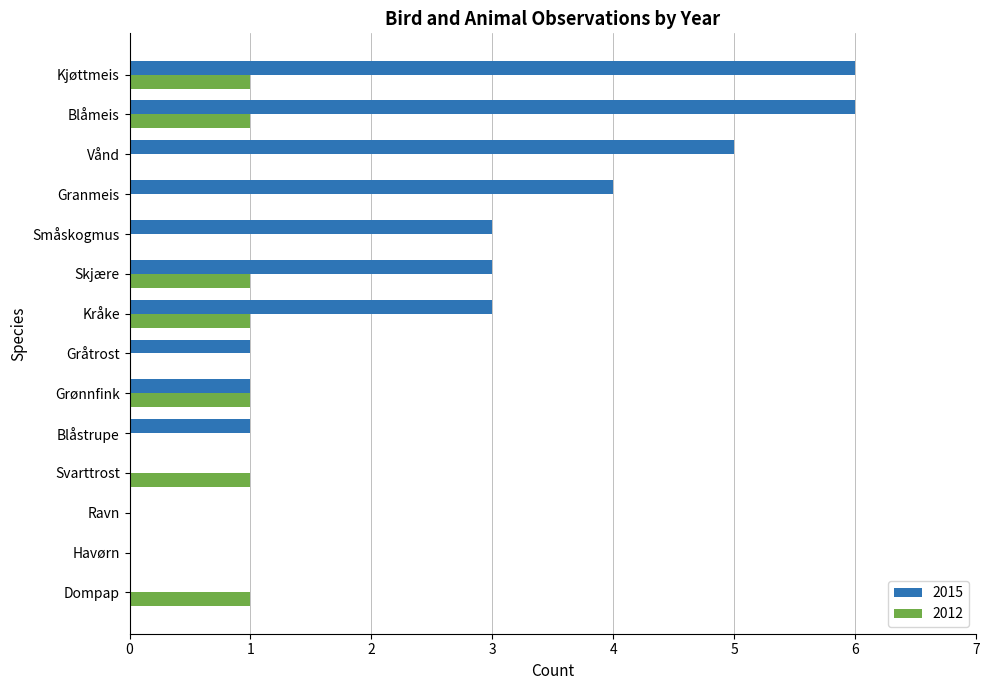

What is the sum of all 2012 values?

7